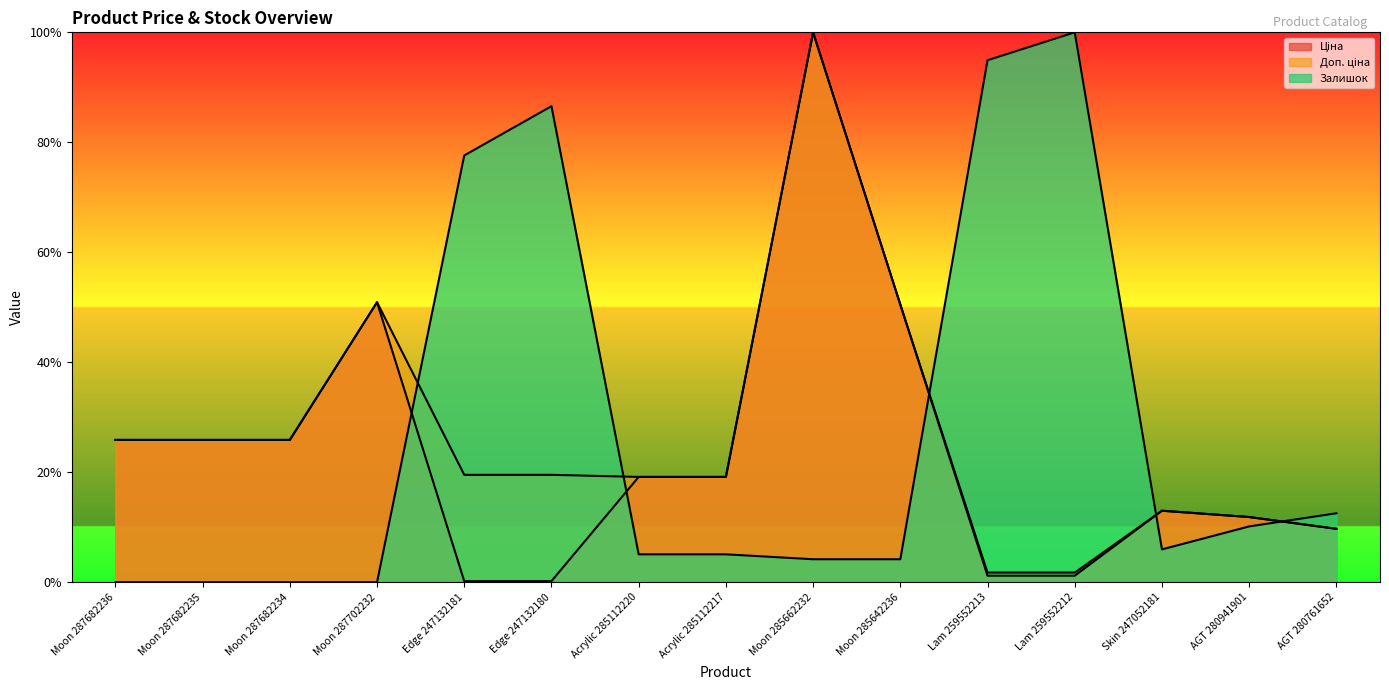

Is it true that Ціна equals 0.3 at Moon 287682234?

True